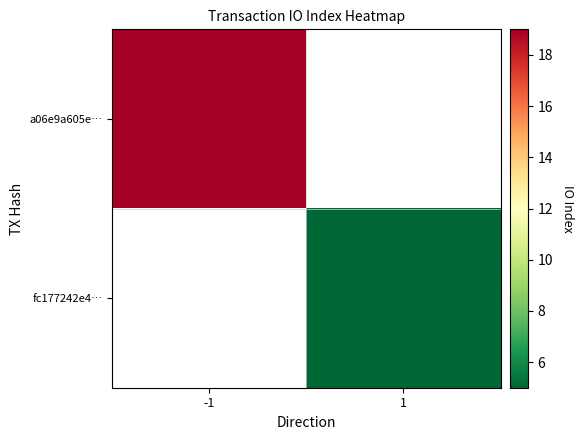

Is the value of a06e9a605e… at -1 greater than the value of fc177242e4… at -1?

No